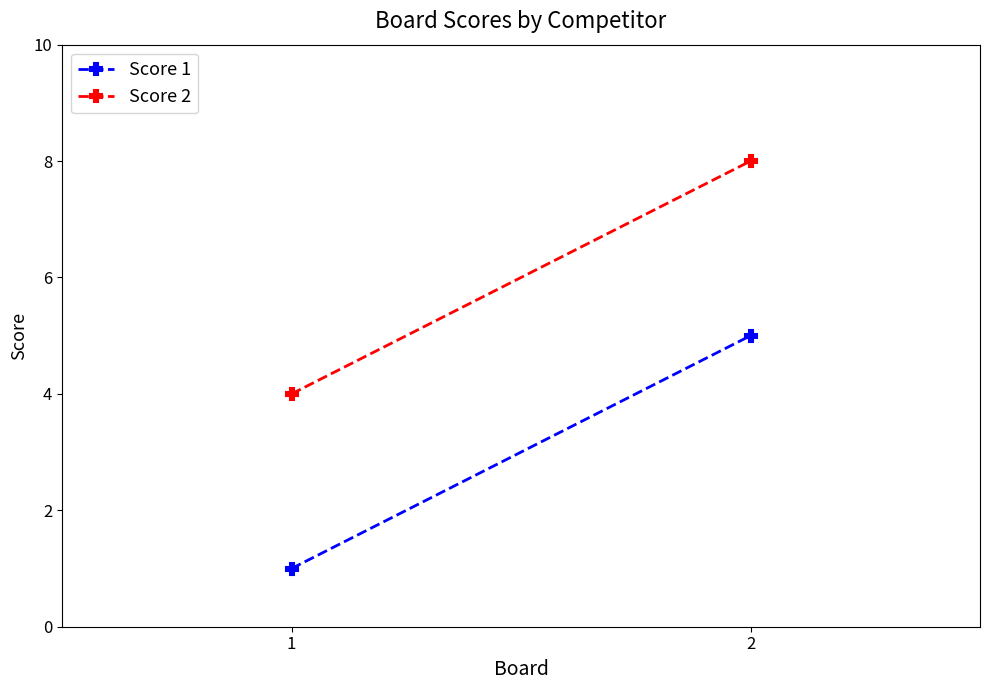

Which has a higher value, 1 or 2?

2